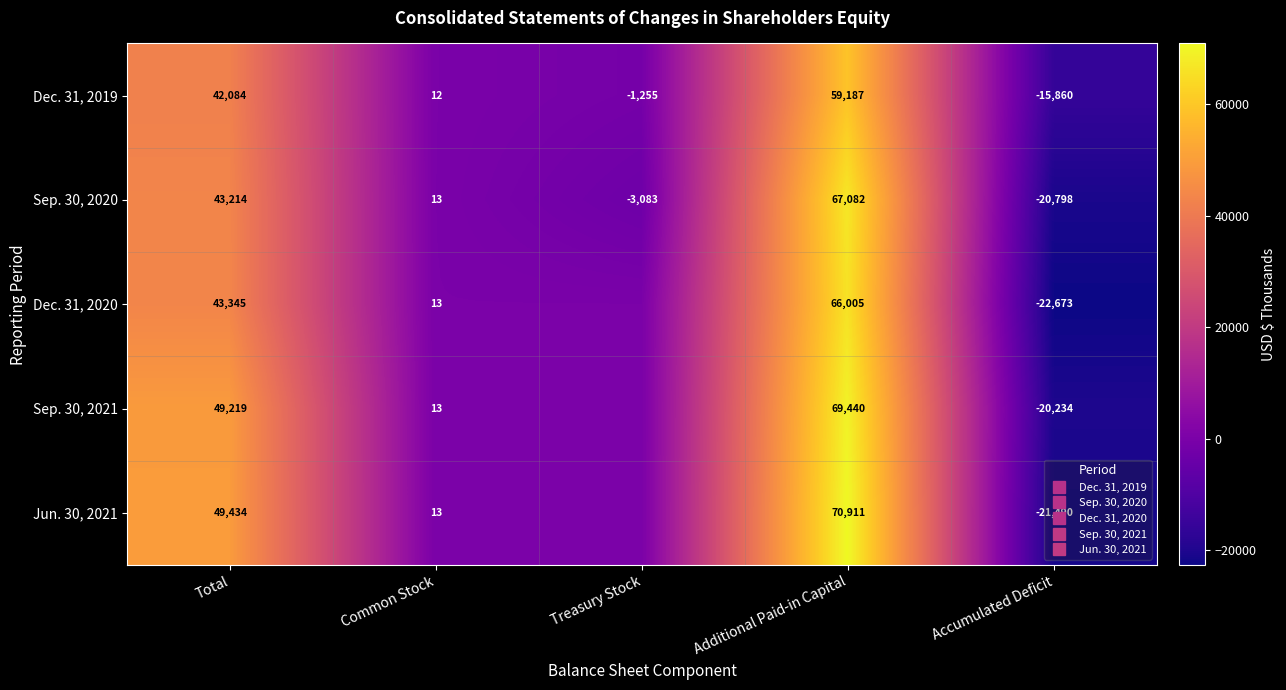

How many values in the Sep. 30, 2020 series are below 13?

2